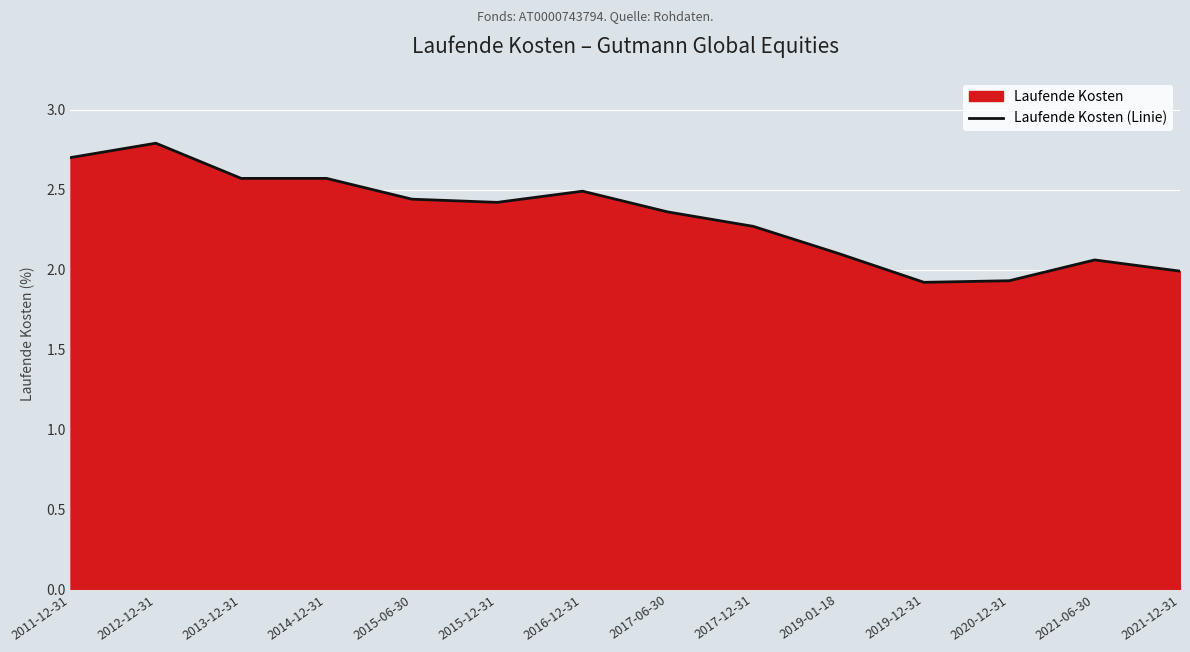

What is the label of the 9th point from the right?

2015-12-31